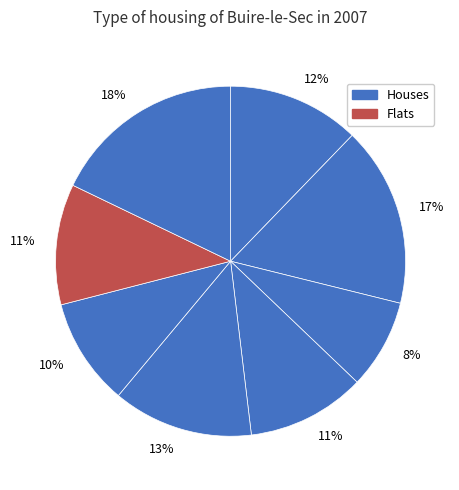

Count the number of slices in the pie.

8